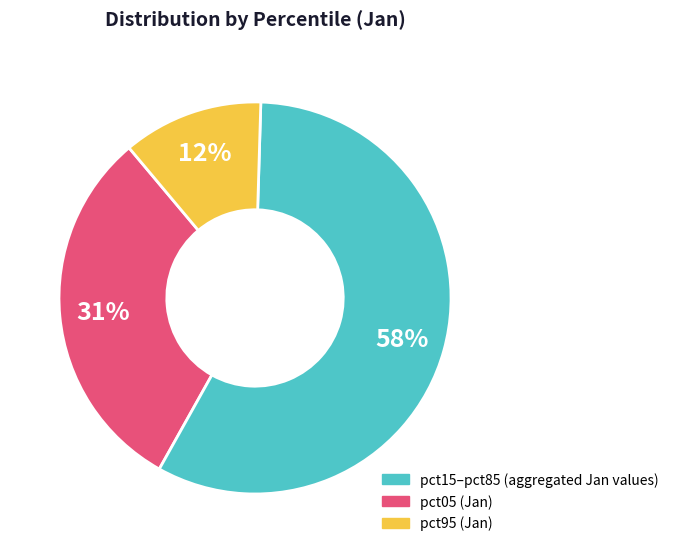

To the nearest percent, what is the difference between the largest and smallest slice percentages?

46%